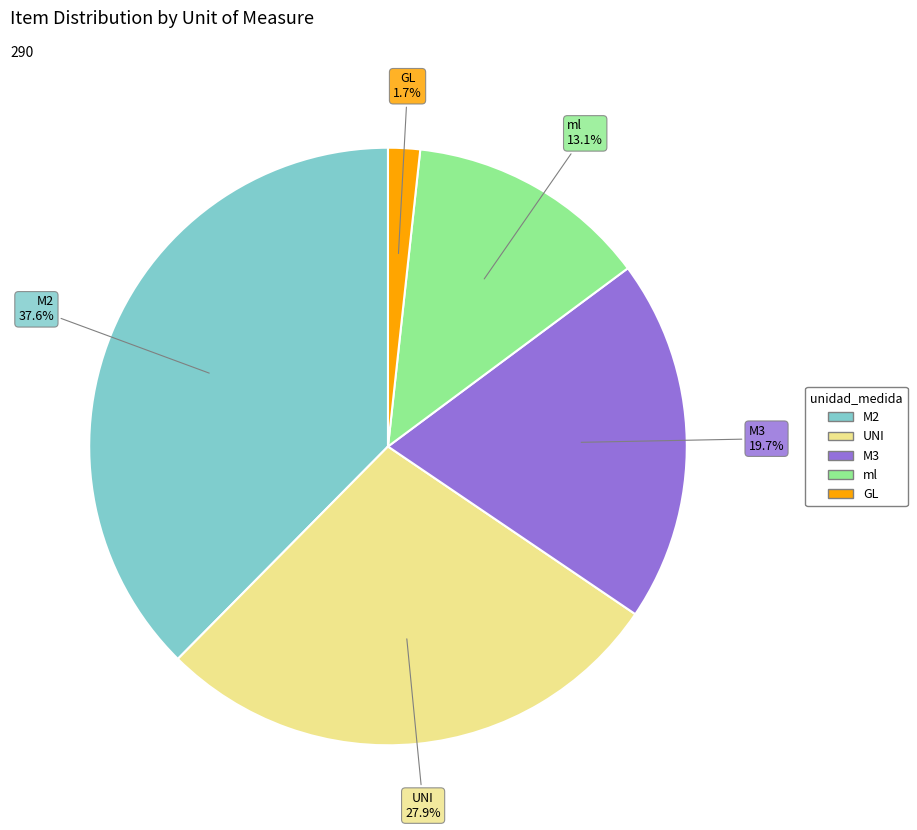

Does M3 account for over 50% of the chart?

No